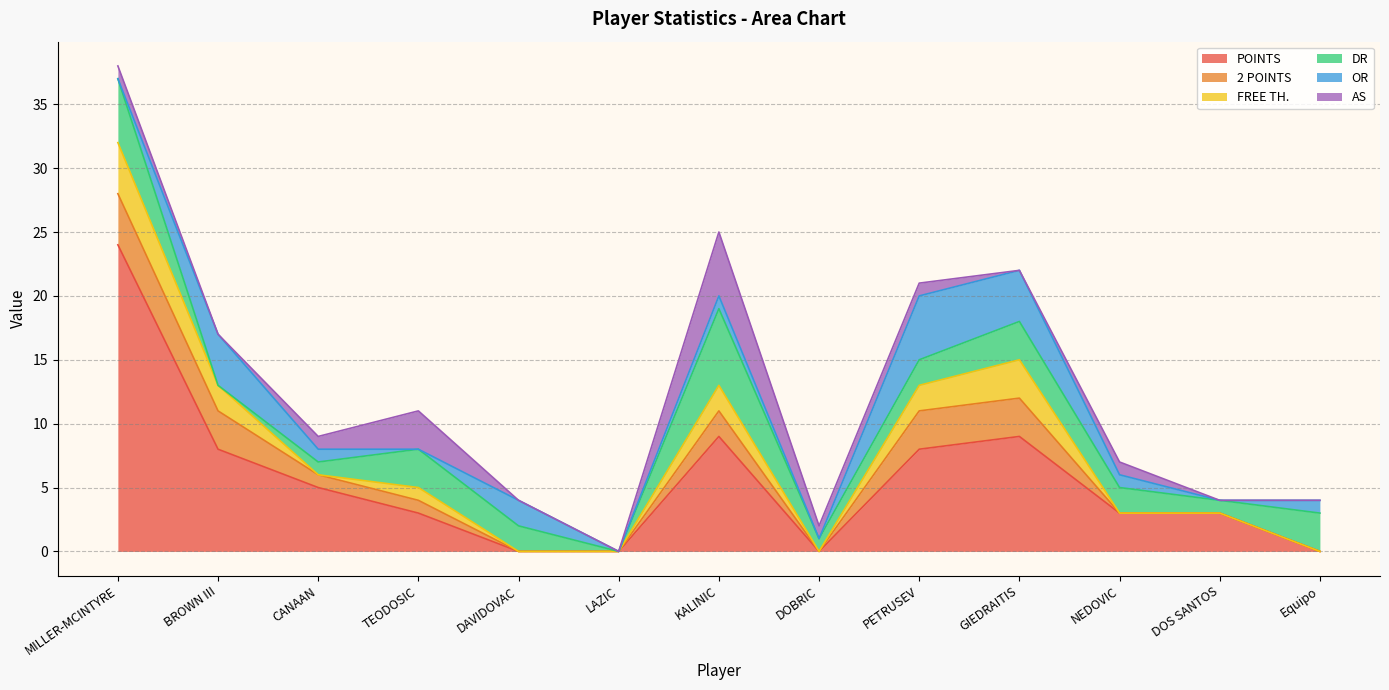

At which category is the sum across all series the highest?

MILLER-MCINTYRE